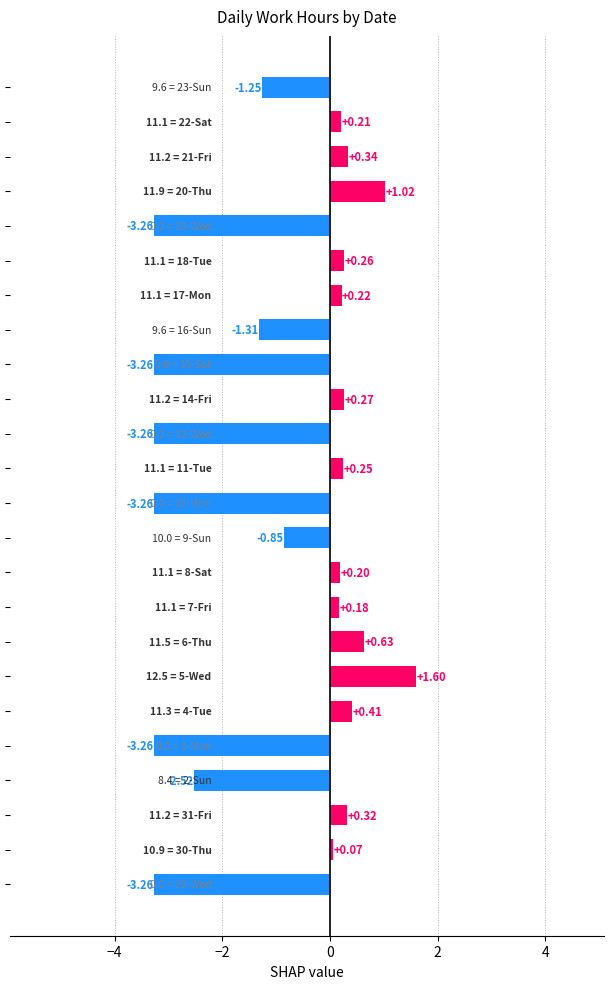

What is the average value?

-0.8